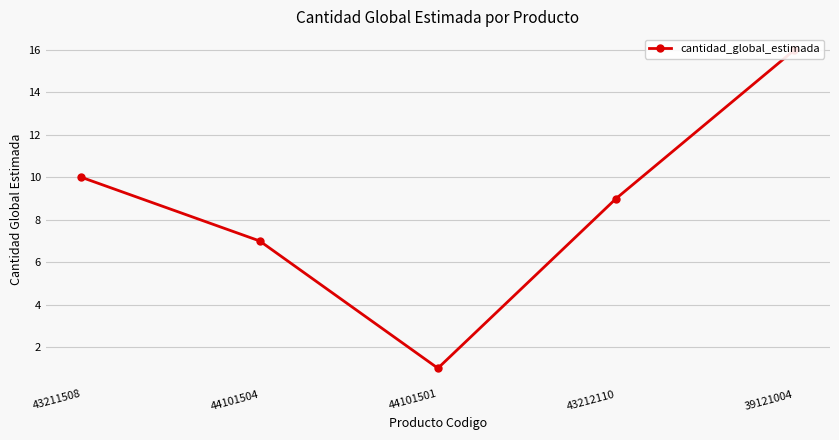

List the labels in order of value, largest first.

39121004, 43211508, 43212110, 44101504, 44101501